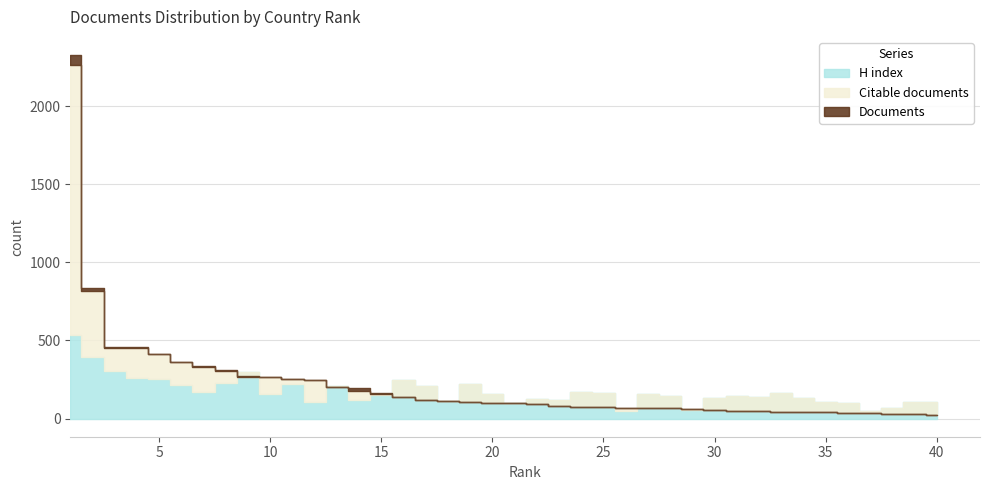

Between 10 and 13, which series saw the biggest shift?

Citable documents